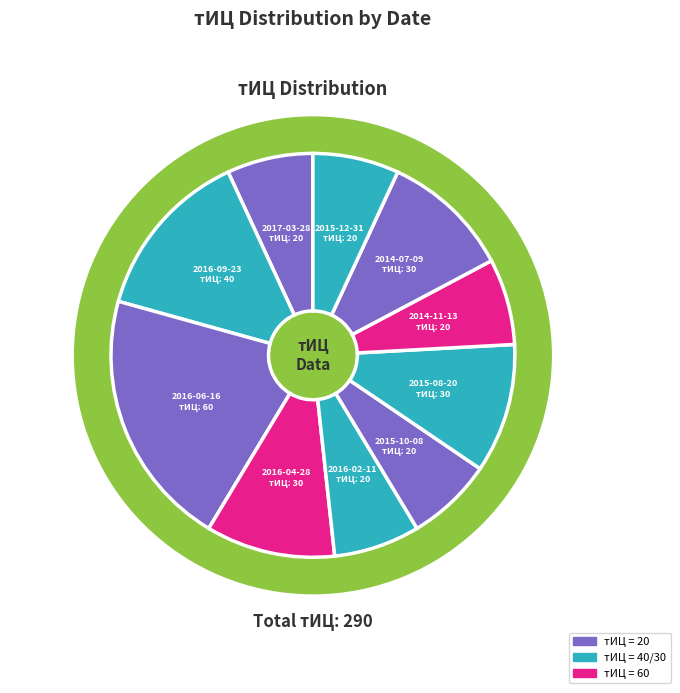

What percentage is the 2017-03-28 slice, to the nearest percent?

7%